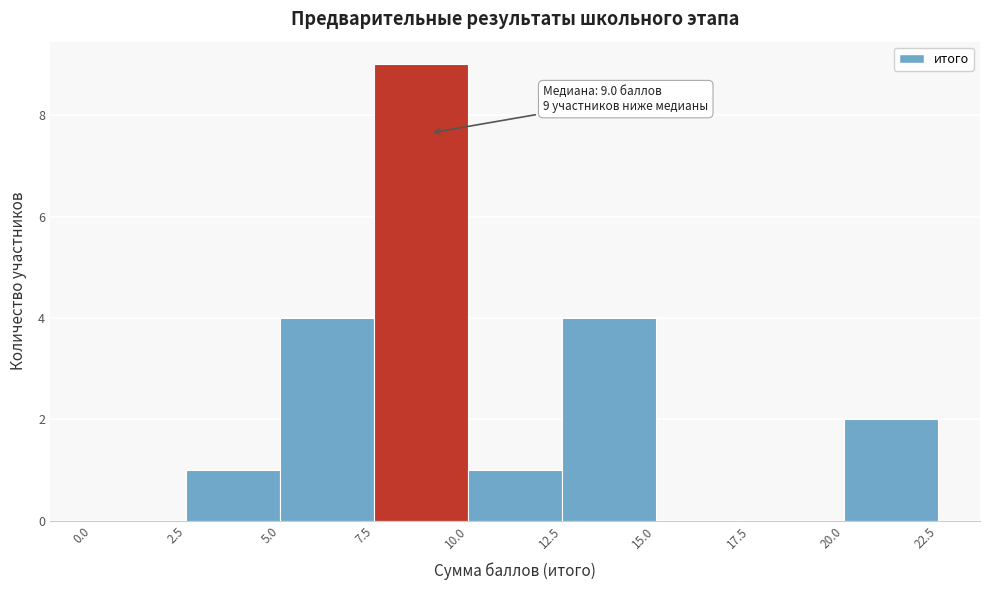

Which range on the x-axis has the tallest bar?

7.5 to 10.0